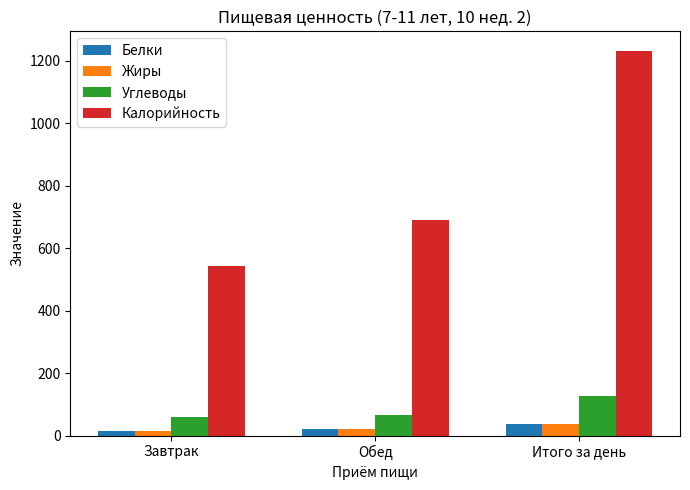

What is the total value across all series at Завтрак?

633.7